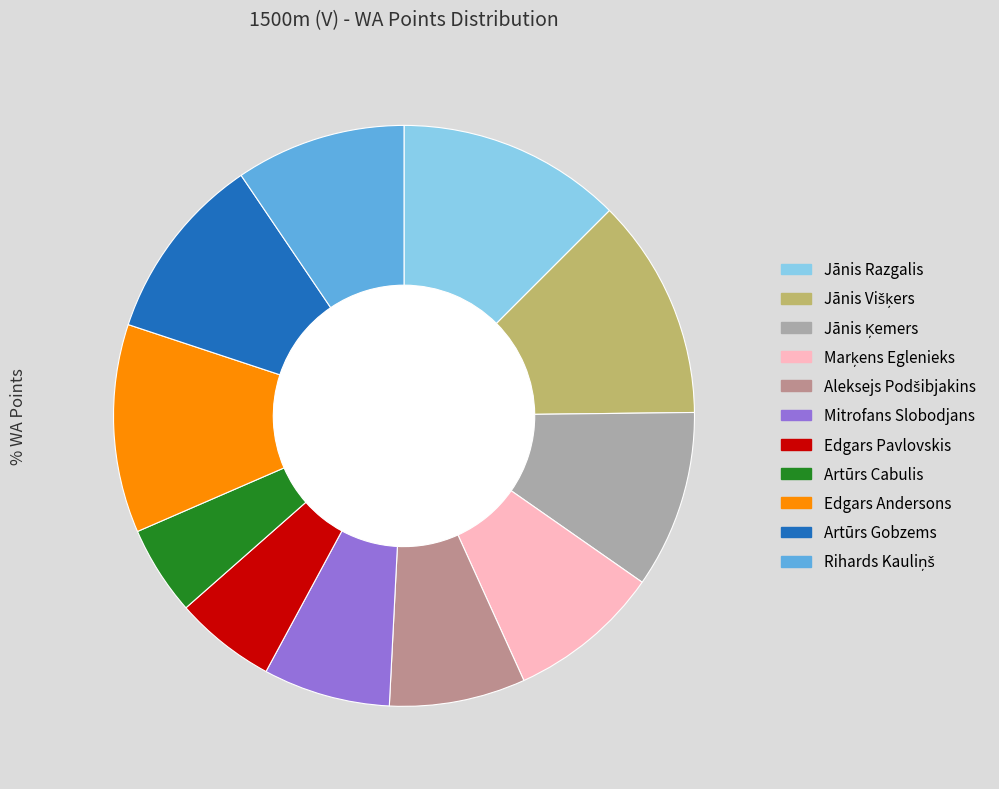

Count the number of slices in the pie.

11